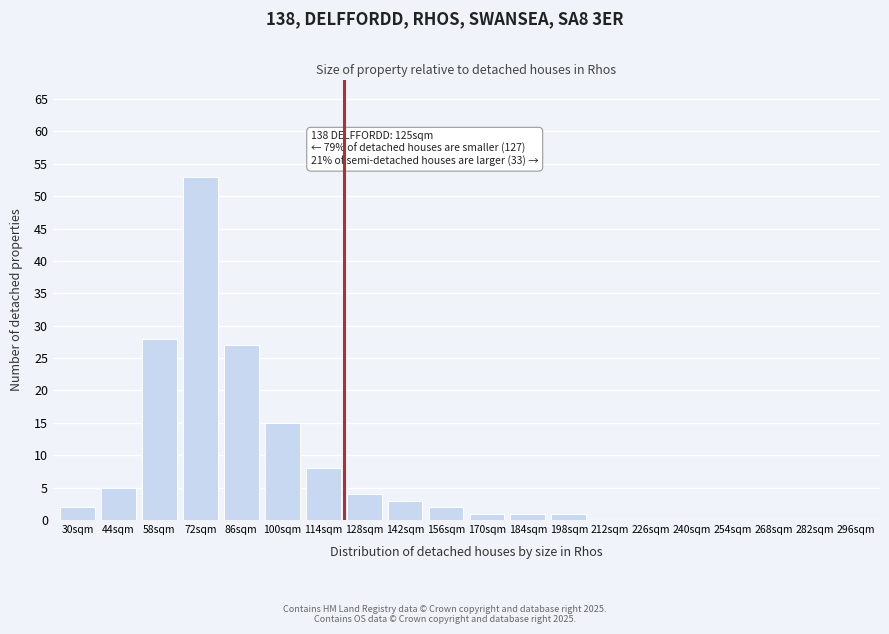

Reading left to right, what are all the values shown in this chart?

30sqm=2	44sqm=5	58sqm=28	72sqm=53	86sqm=27	100sqm=15	114sqm=8	128sqm=4	142sqm=3	156sqm=2	170sqm=1	184sqm=1	198sqm=1	212sqm=0	226sqm=0	240sqm=0	254sqm=0	268sqm=0	282sqm=0	296sqm=0